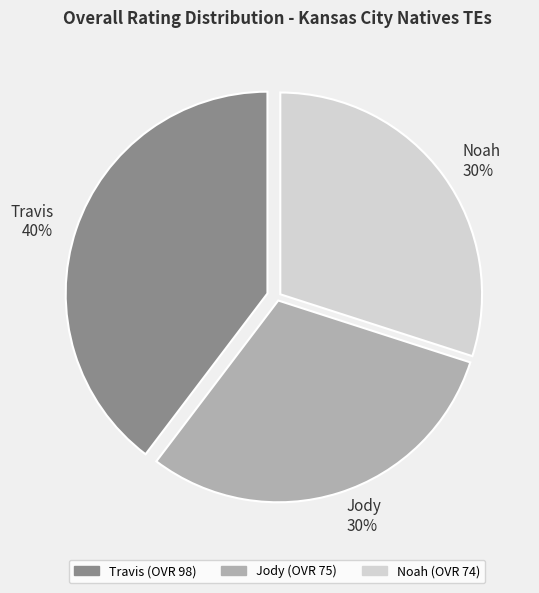

What percentage is the Jody slice, to the nearest percent?

30%